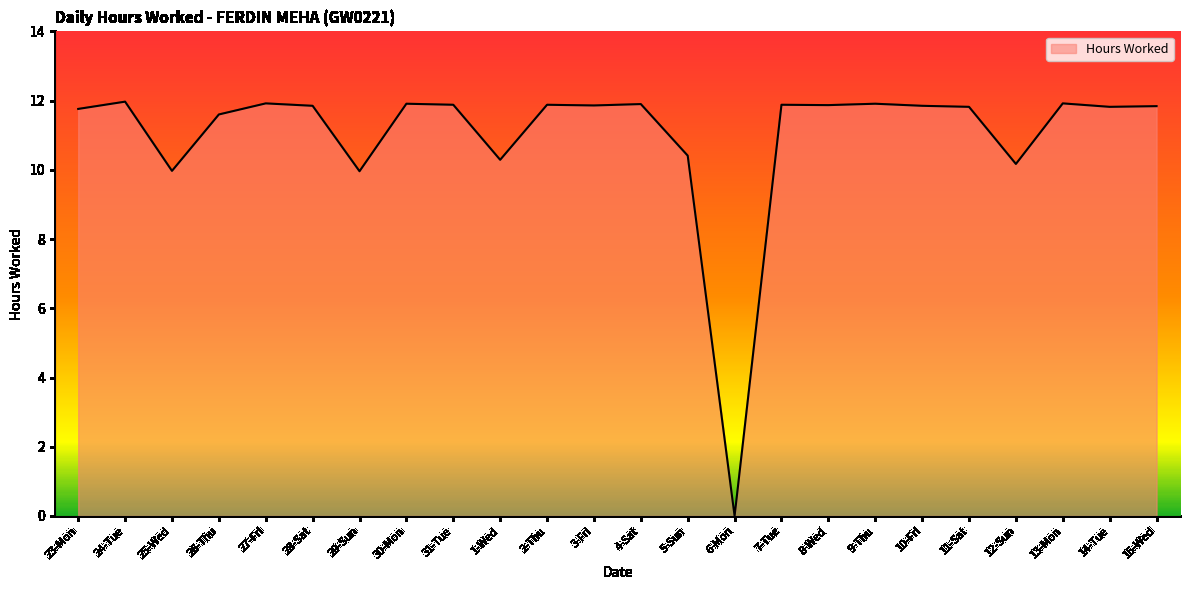

What is the sum of the values at 14-Tue and 23-Mon?

23.6